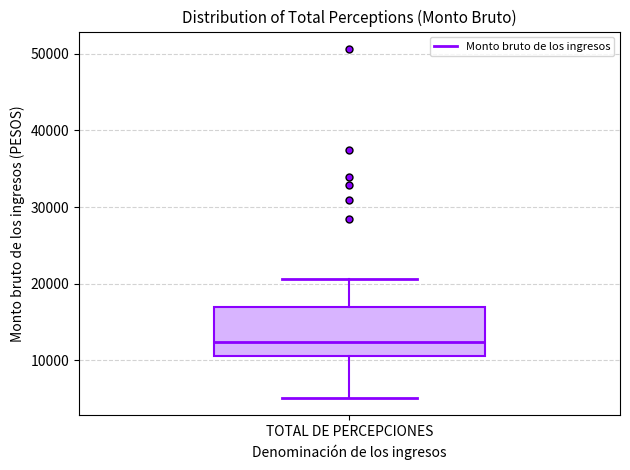

Read this box plot against the y-axis: the position of the median line, the range covered by the box, and the ends of both whiskers. The values are not printed on the chart, so give them approximately, as read against the axis.

median 12000, box 11000 to 17000, whiskers 5000 to 21000